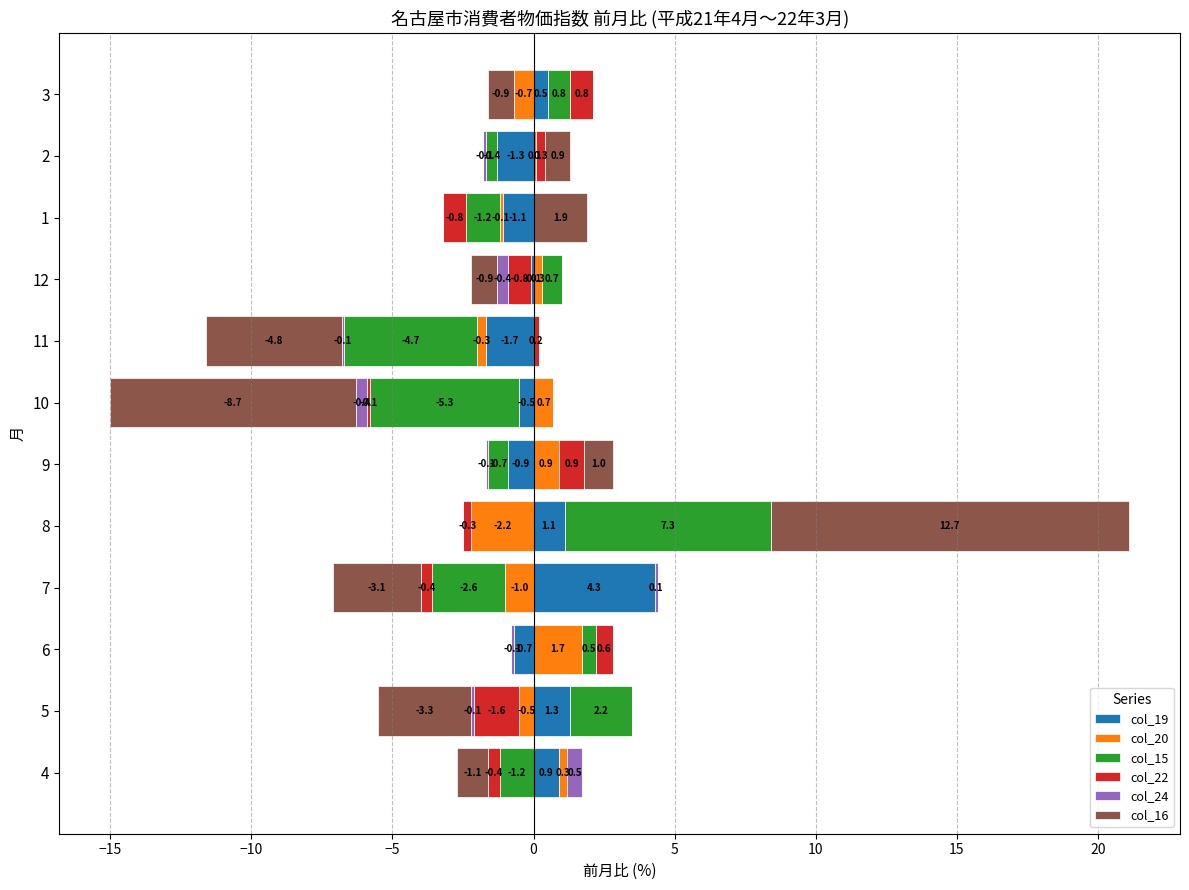

What is the label of the 7th bar from the left?

10